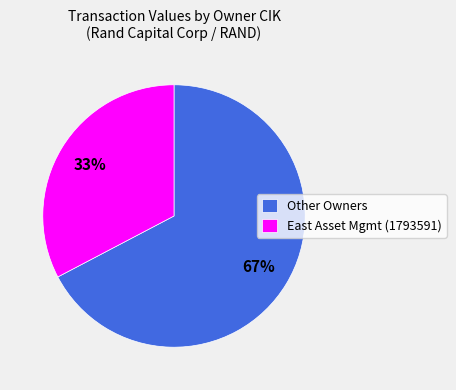

Rank the categories by value from lowest to highest.

East Asset Mgmt (1793591), Other Owners